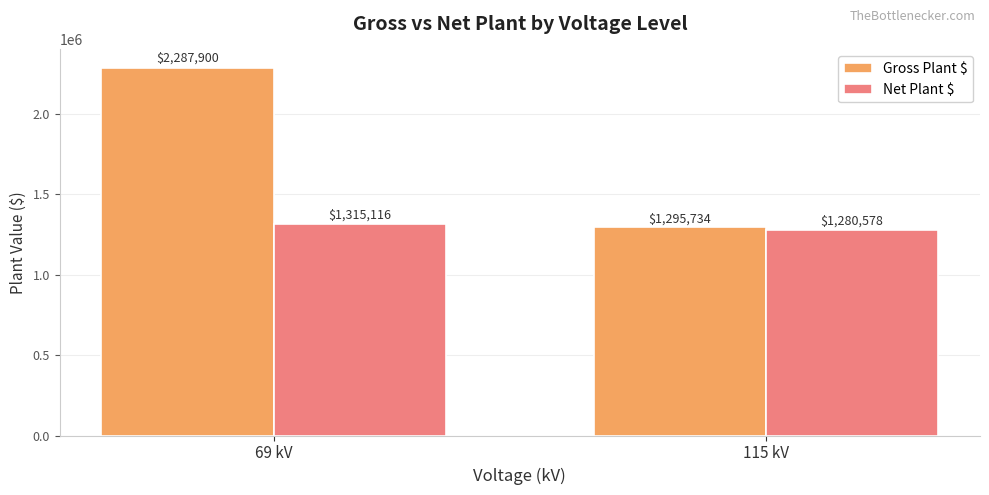

What is the label of the 2nd bar from the right?

69 kV